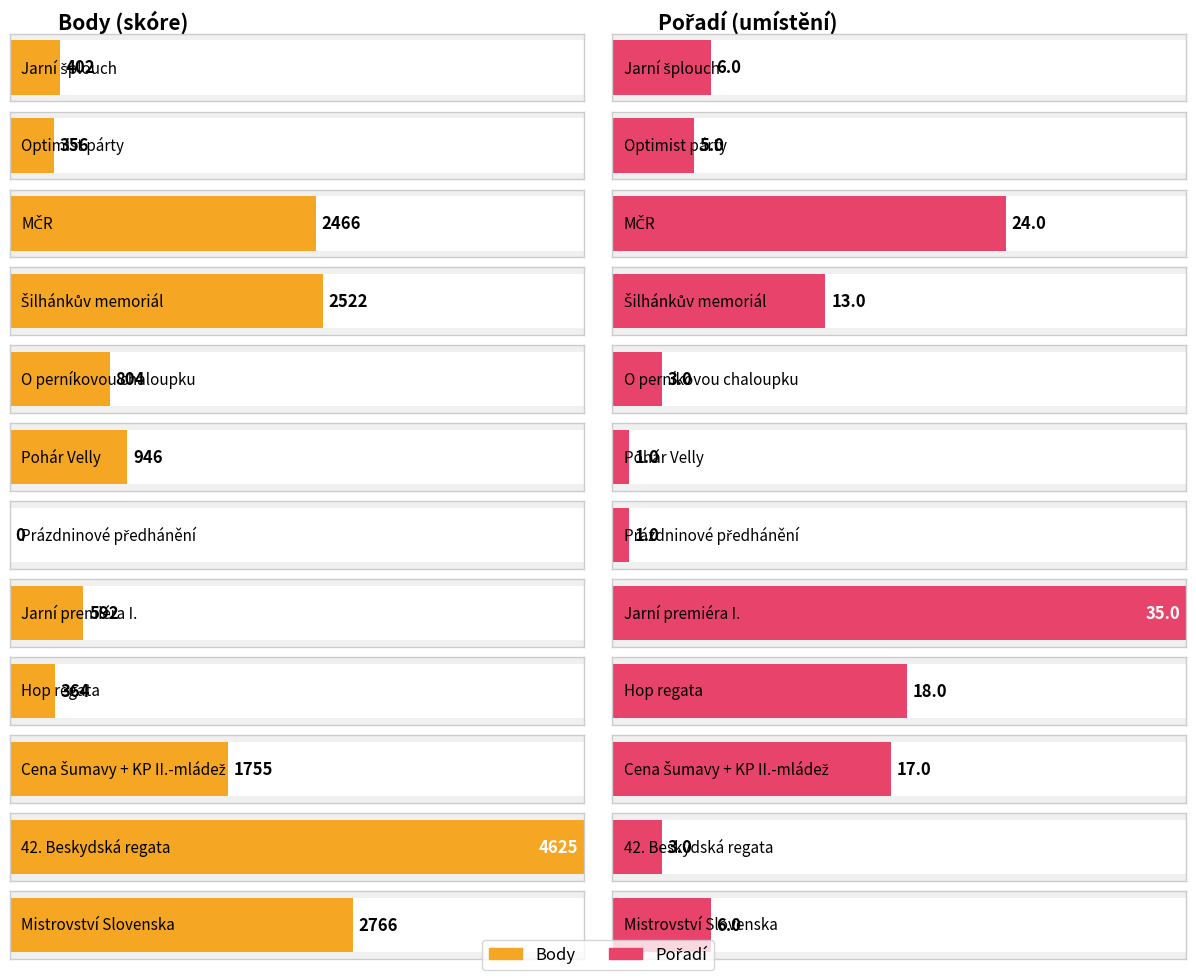

Between O perníkovou chaloupku and Mistrovství Slovenska, which is larger?

Mistrovství Slovenska